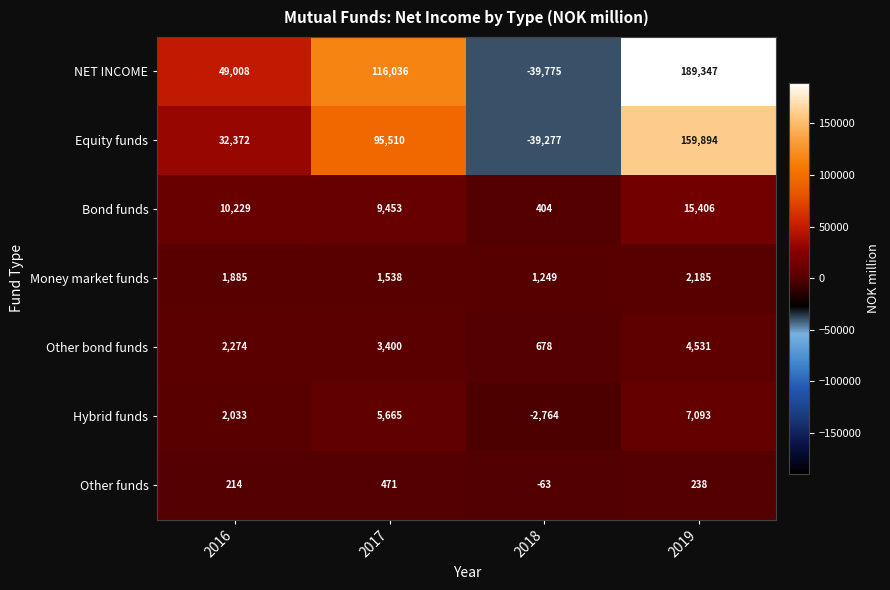

What value does the Other funds series have at 2016, to the nearest 50?

200